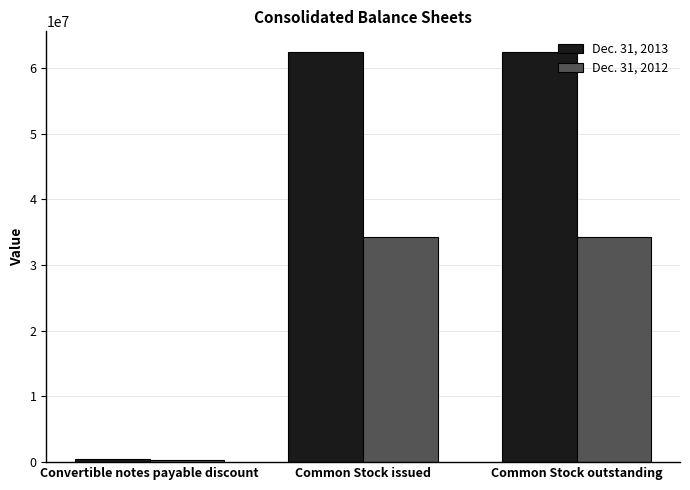

Which category has the lowest value across all series?

Convertible notes payable discount